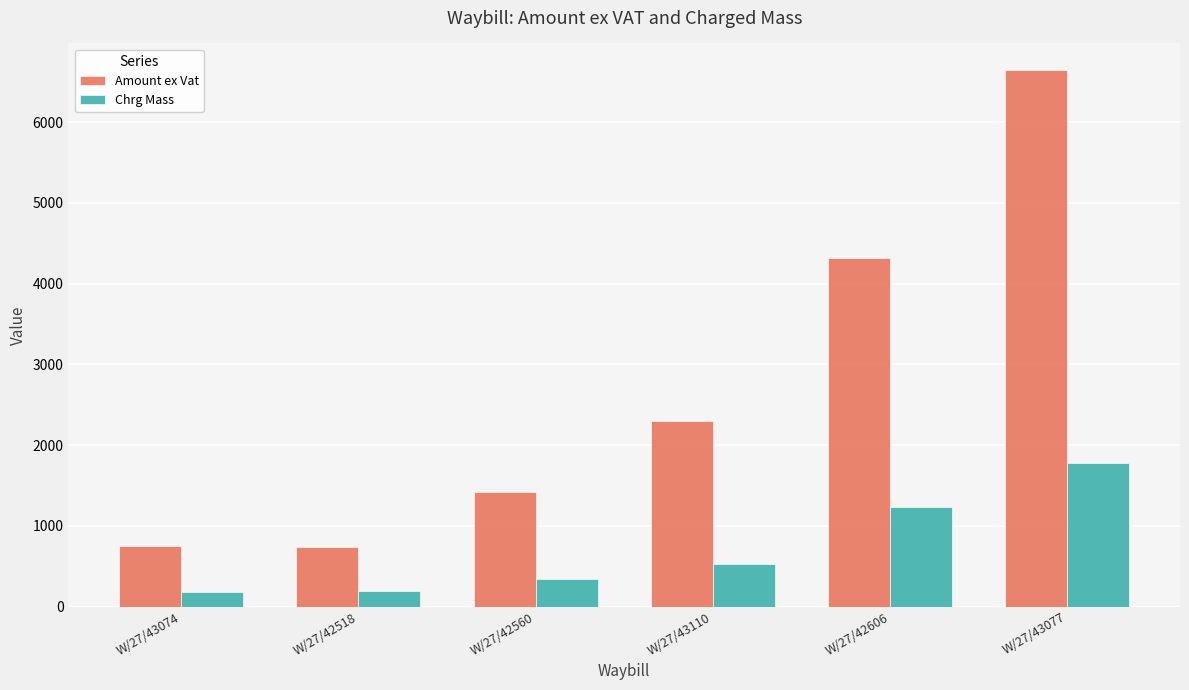

Which series has the widest spread of values?

Amount ex Vat